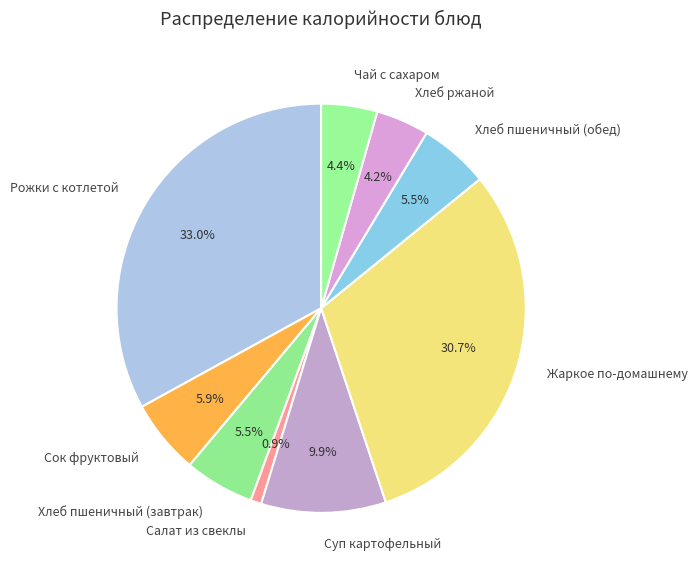

Does Рожки с котлетой account for over 50% of the chart?

No